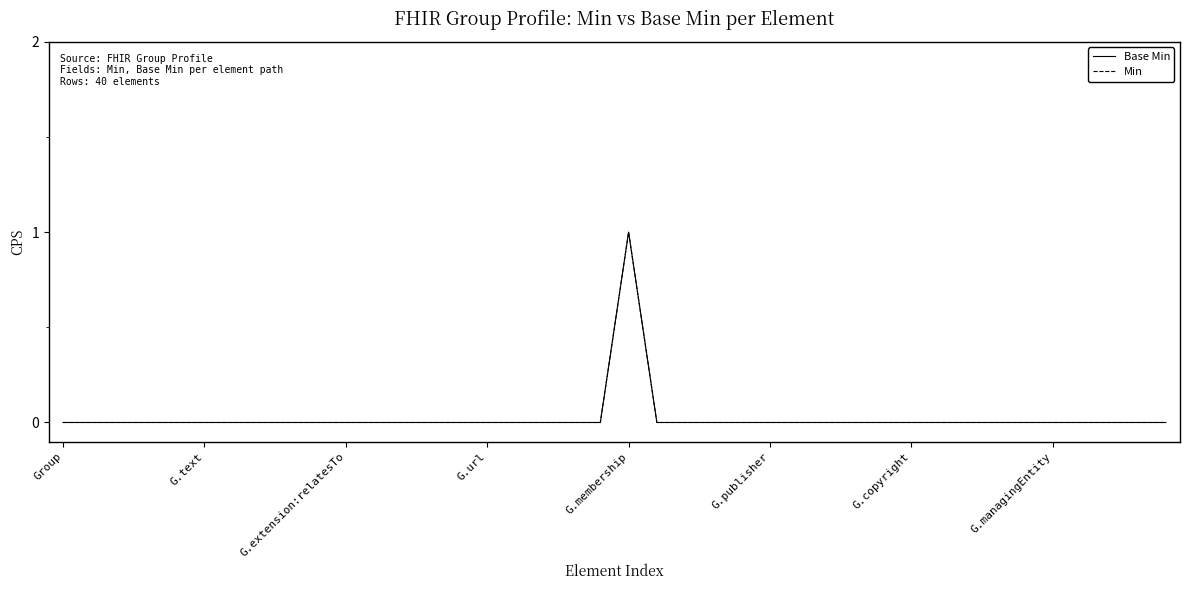

Is this an area chart (filled region under the line)?

No